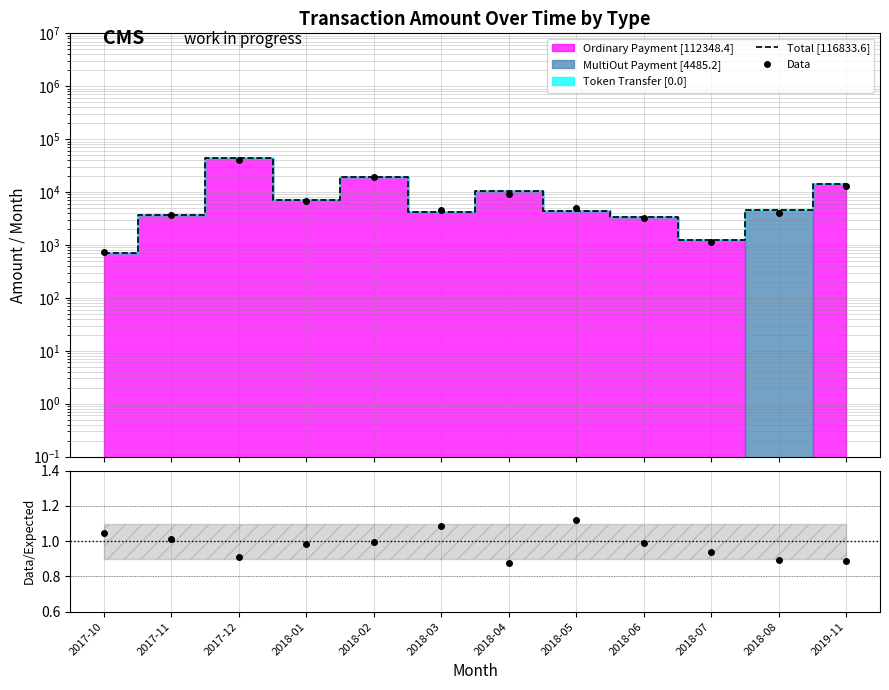

Is the value of Data/Expected at 2018-06 greater than the value of Total [116833.6] at 2018-08?

No